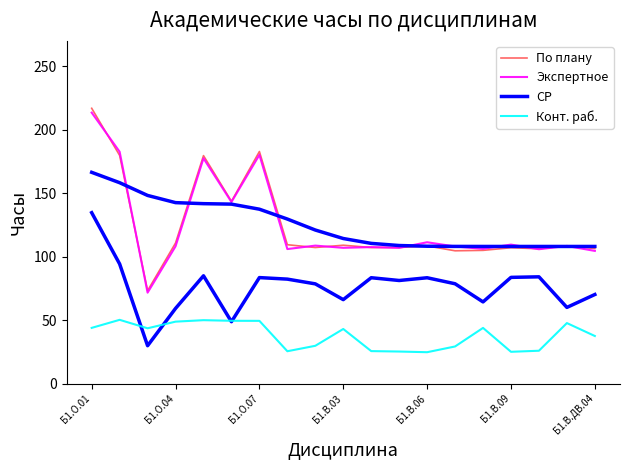

What position from the right is 17?

2